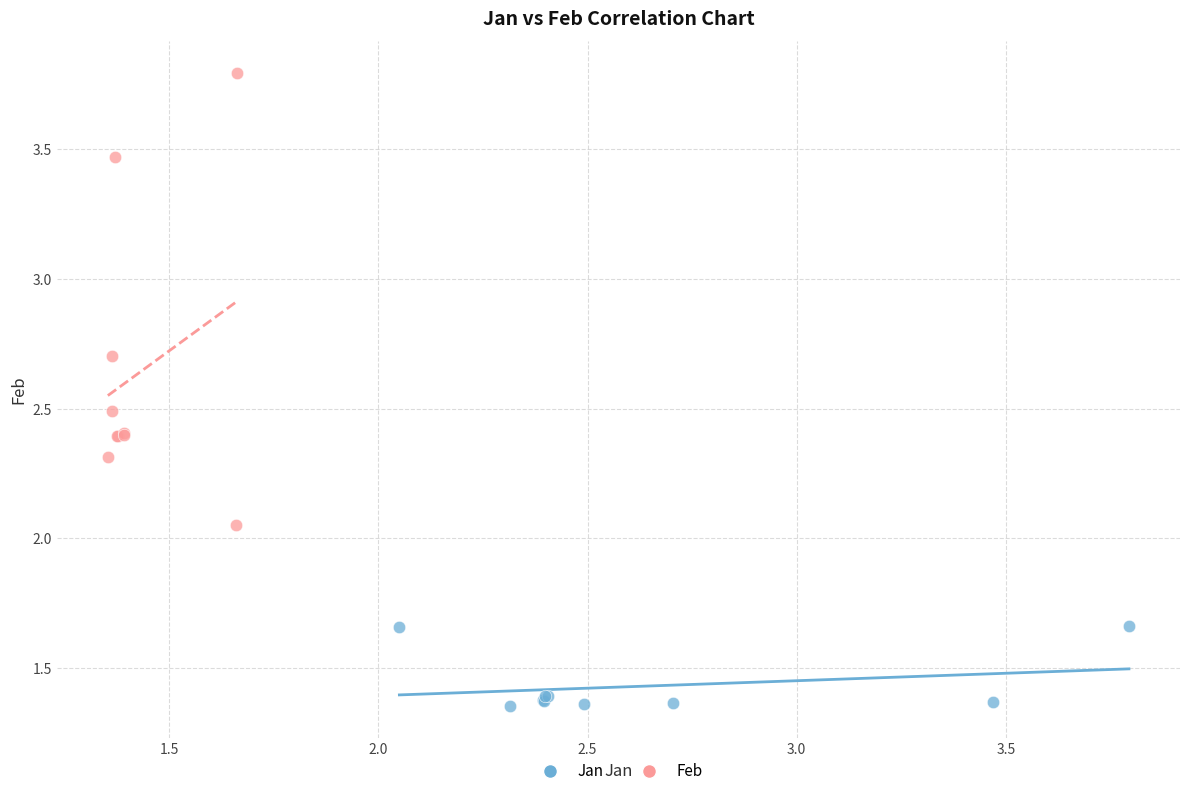

Which series has the largest Y range (max minus min)?

Feb